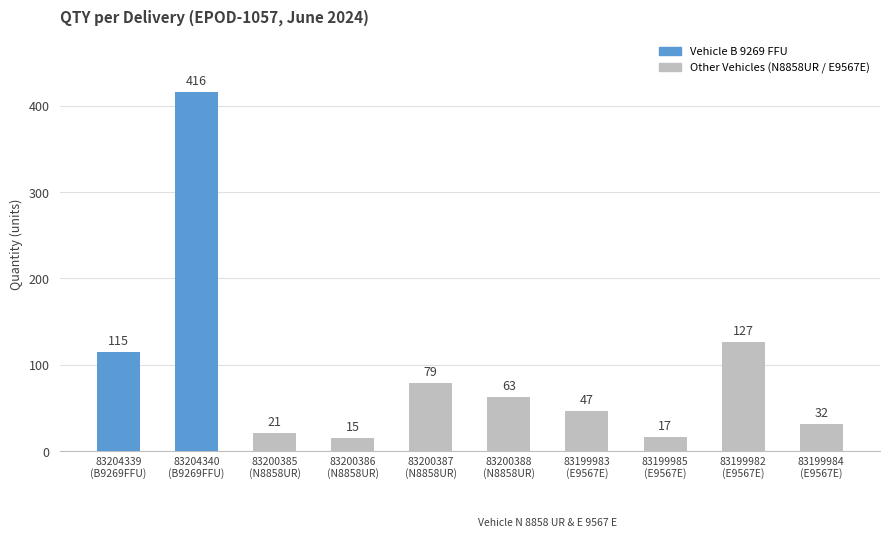

What is the label of the 9th bar from the left?

83199982
(E9567E)